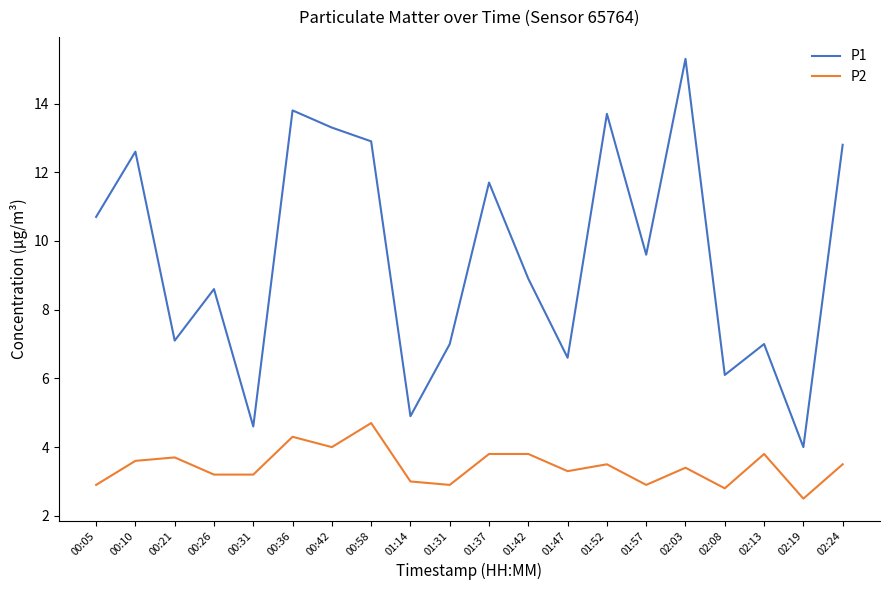

What is the difference between the P2 values at 01:47 and 00:42?

0.7